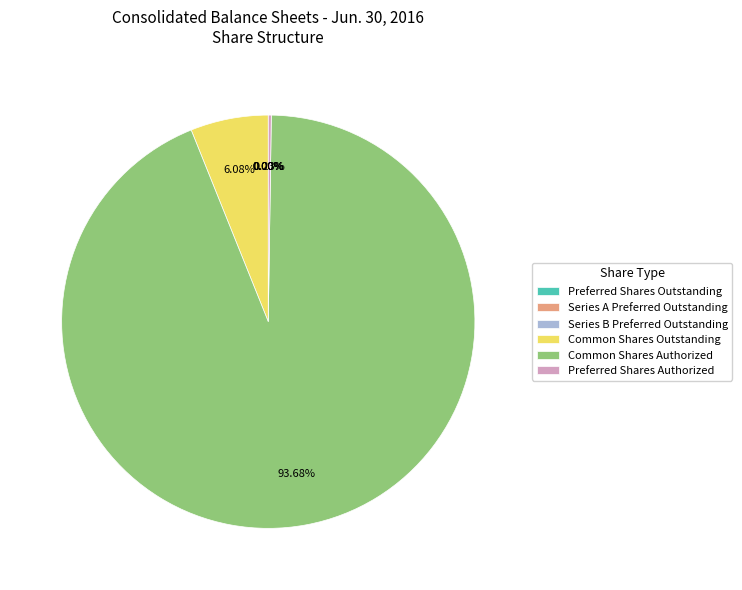

Is there a majority slice in this chart?

Yes